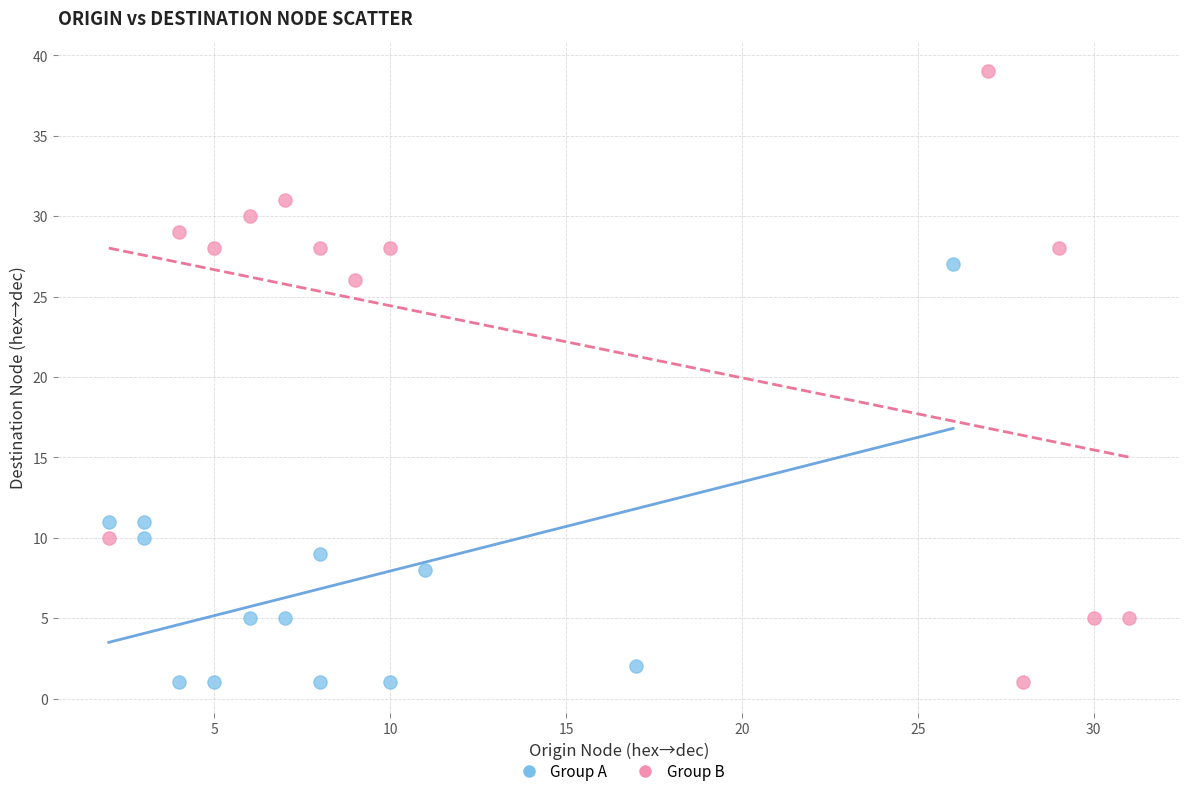

Which series has the largest Y range (max minus min)?

Group B